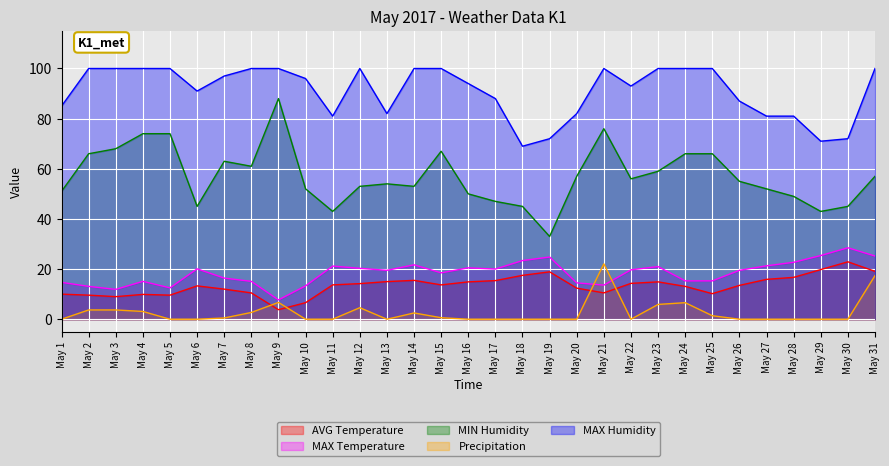

At which category does the chart reach its peak across all series?

May 2